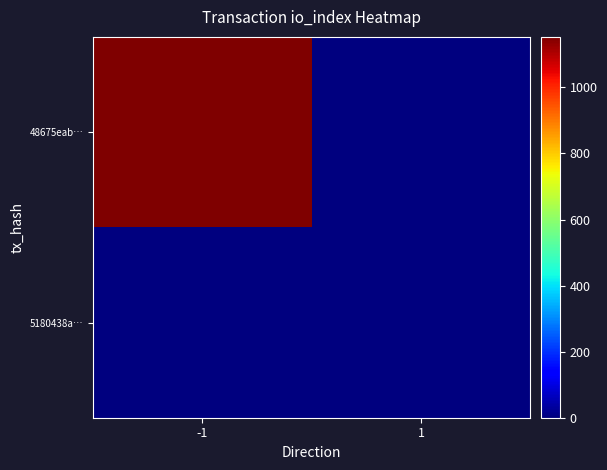

Which series has the largest range (max minus min)?

48675eab…